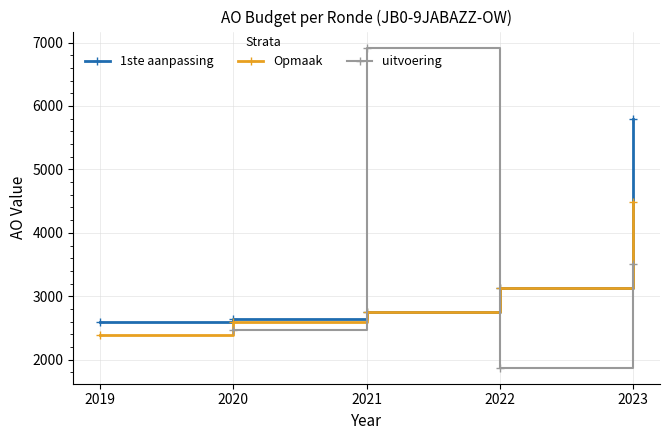

What is the value of the Opmaak point at the 3rd from the left?

2759